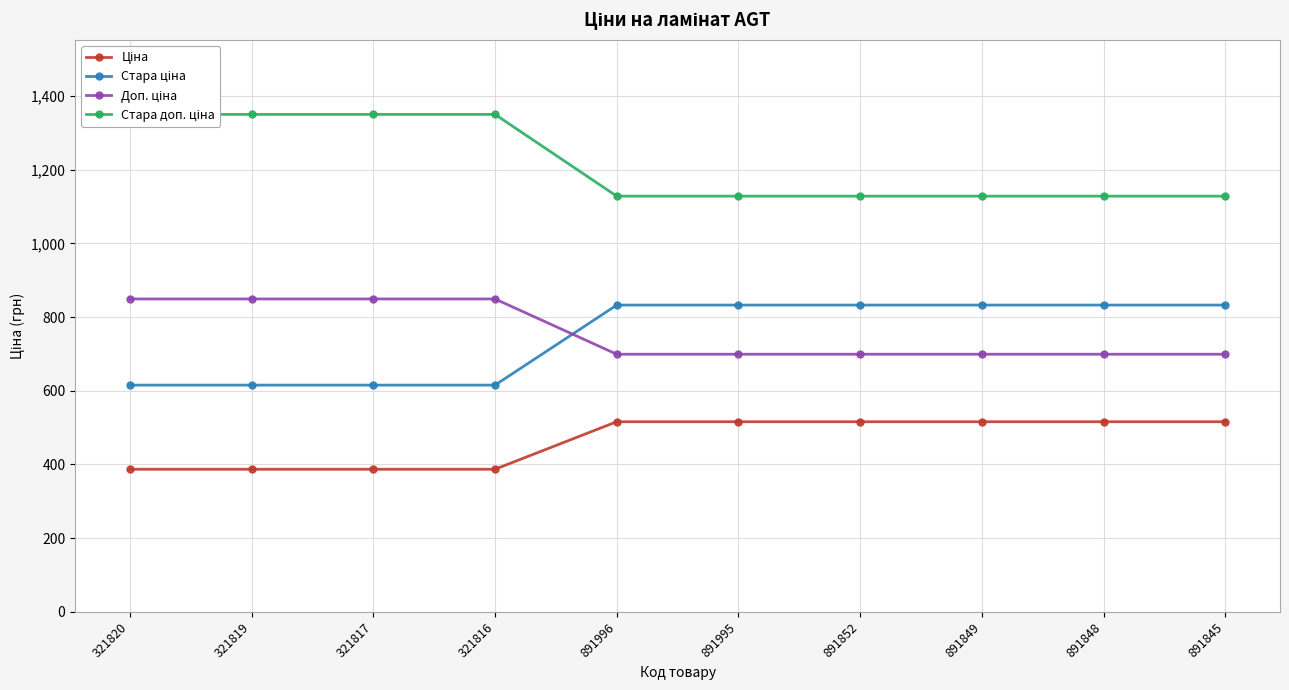

Rank the categories by Ціна value from lowest to highest.

321820, 321819, 321817, 321816, 891996, 891995, 891852, 891849, 891848, 891845